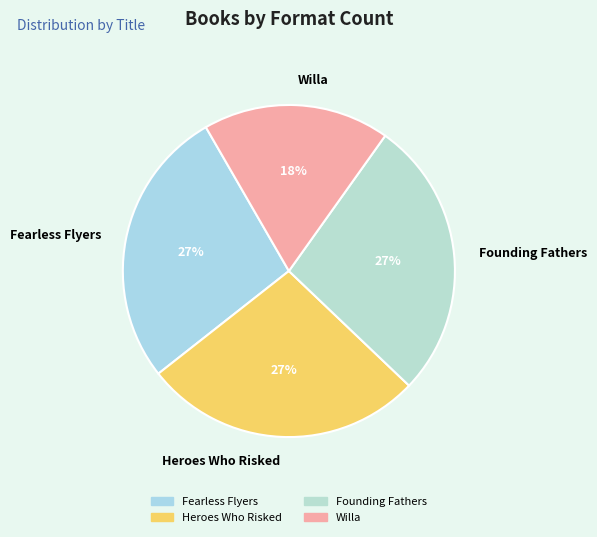

Is it true that Heroes Who Risked is 27% of the pie?

True